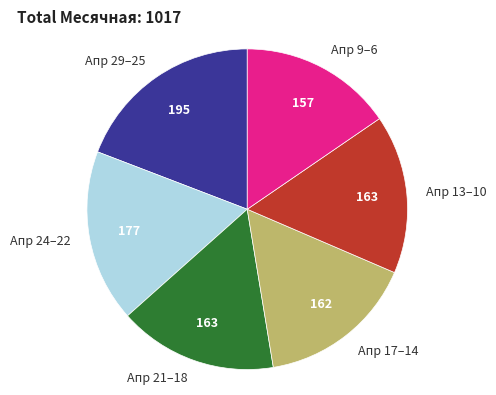

Is there any slice that represents more than half of the pie?

No